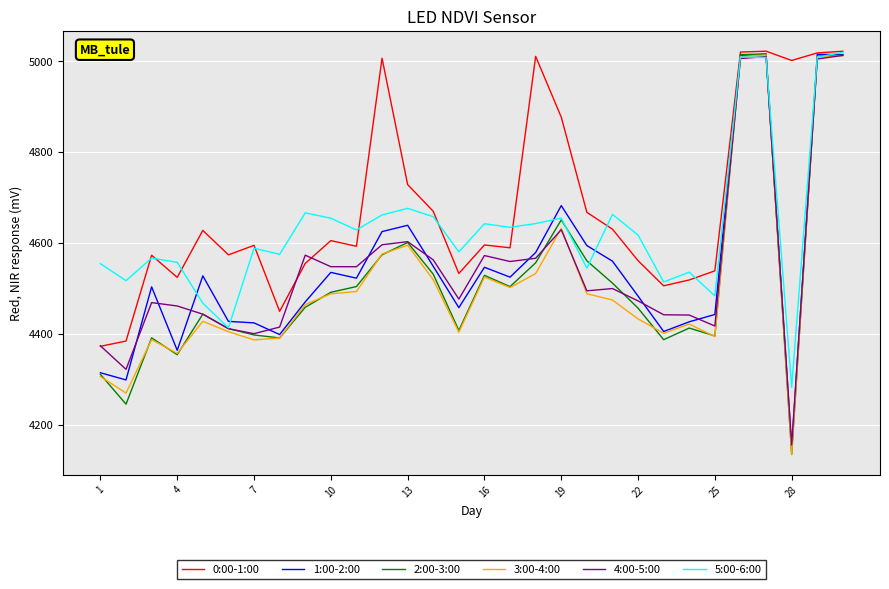

What is the sum of all 1:00-2:00 values?

136503.7